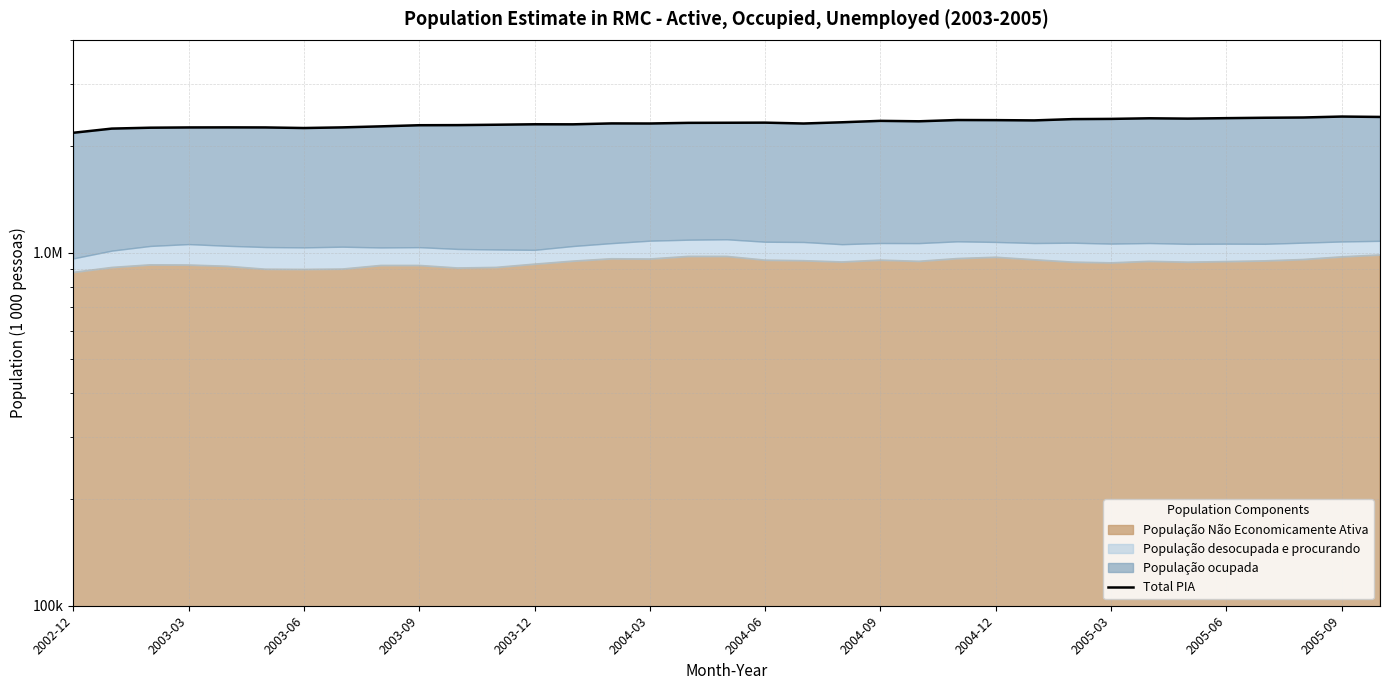

How many values exceed 2328378?

17